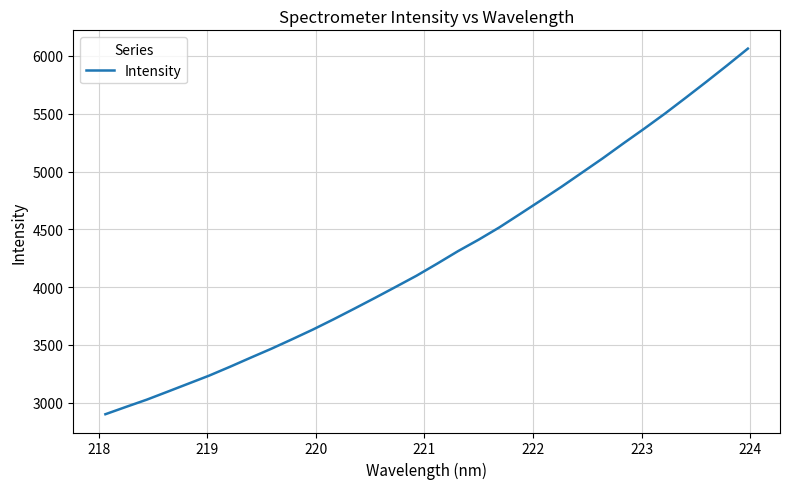

What is the minimum value shown in the chart?

2900.9